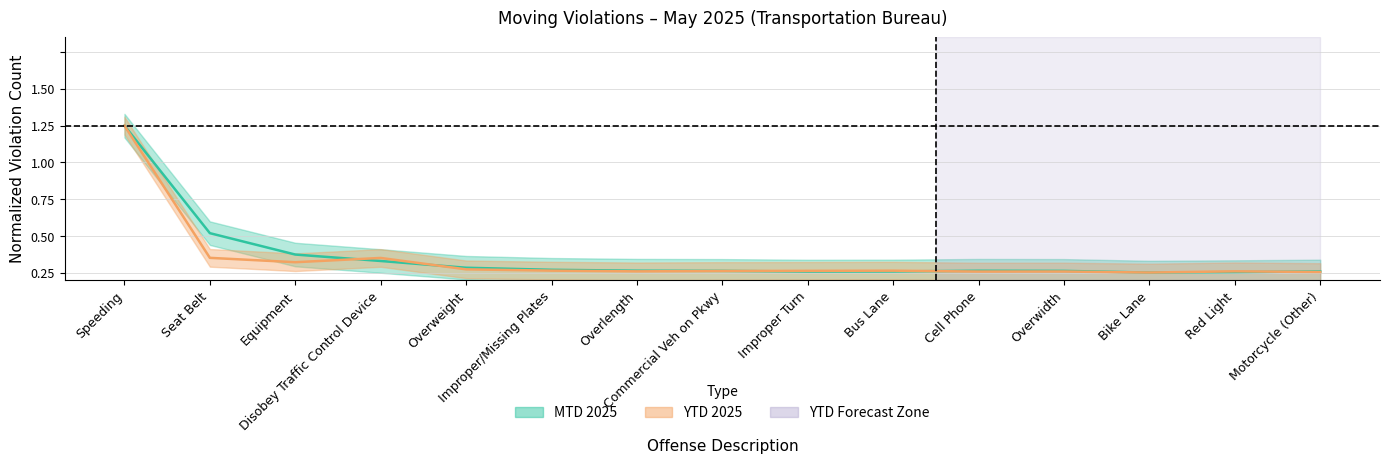

Rank the series by their maximum value, from highest to lowest.

MTD 2025, YTD 2025